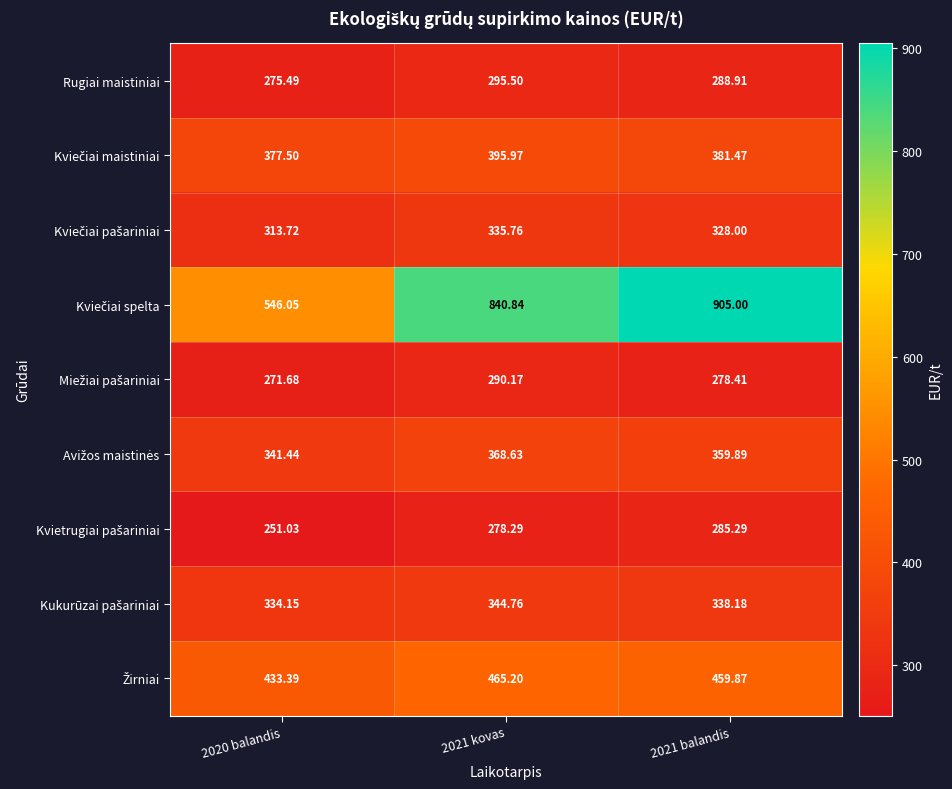

Which series has the largest range (max minus min)?

Kviečiai spelta